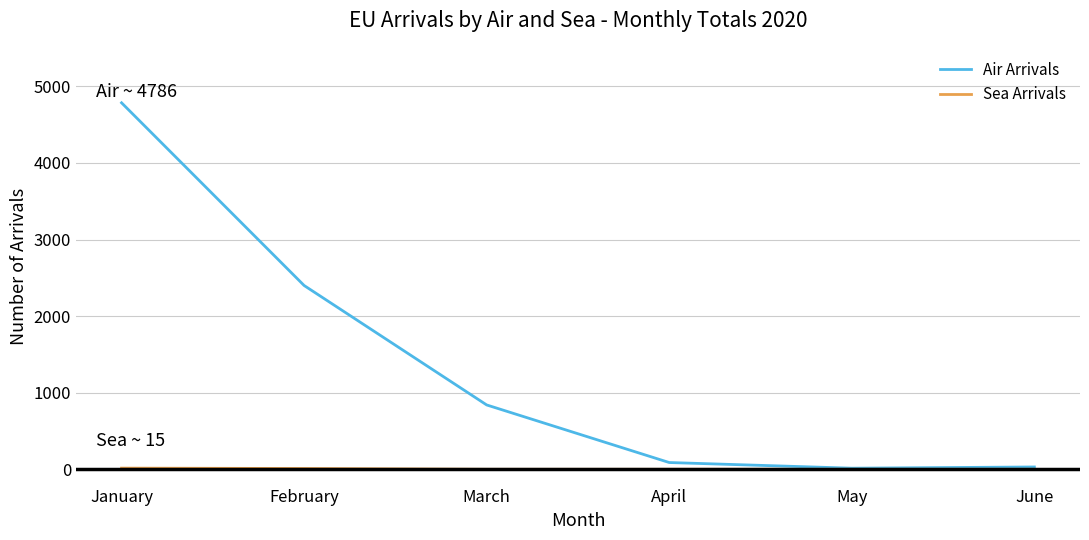

Which series has the largest total across all categories?

Air Arrivals